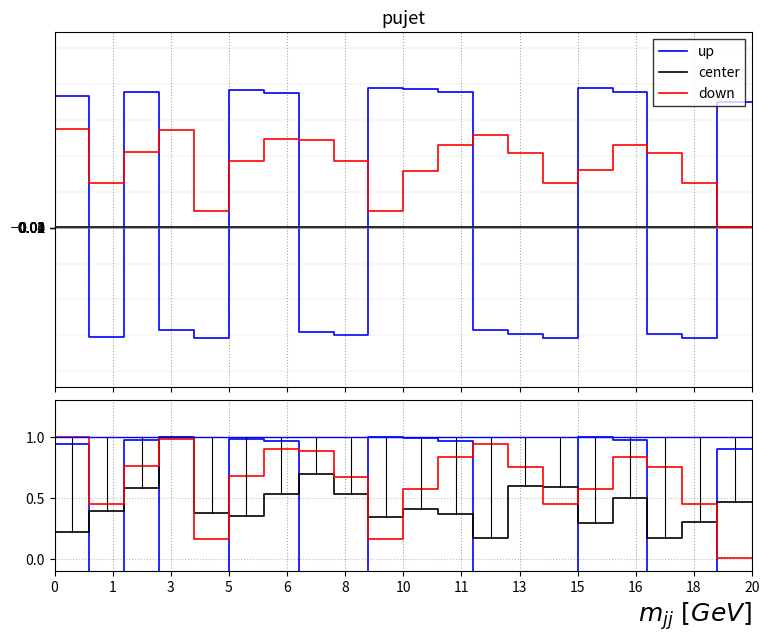

How many categories are shown in the chart?

21